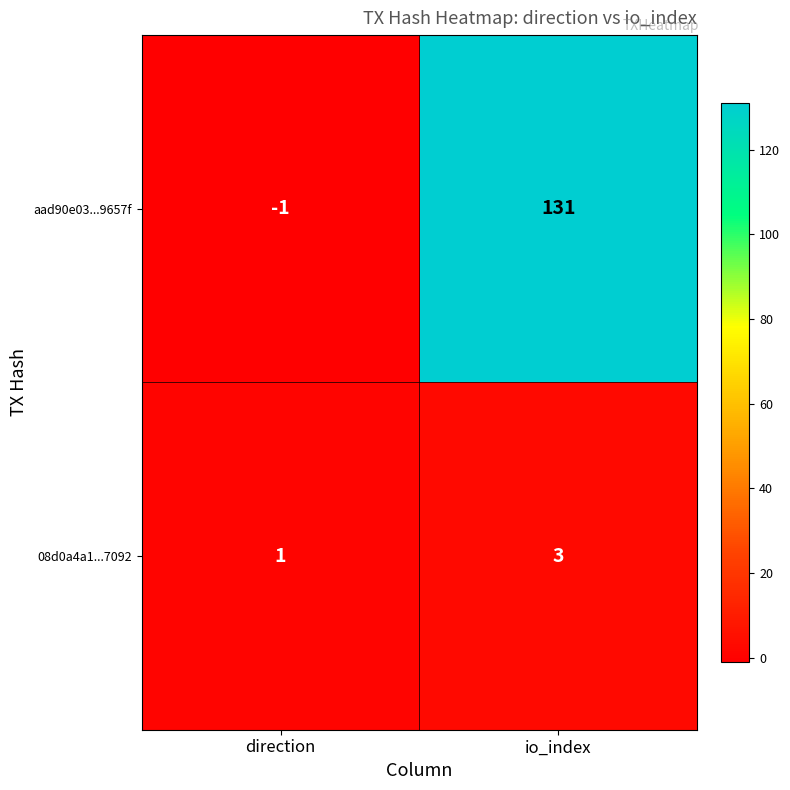

Rank the series by their maximum value, from lowest to highest.

08d0a4a1...7092, aad90e03...9657f